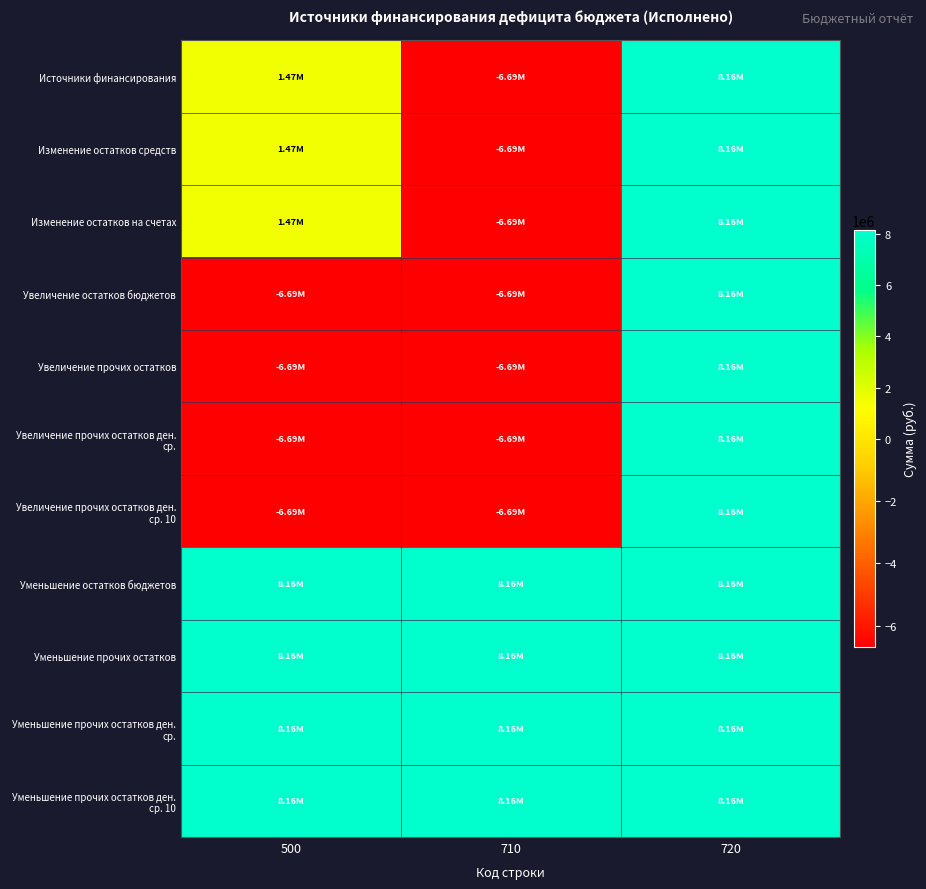

What is the total value across all series at 500?

10294447.0